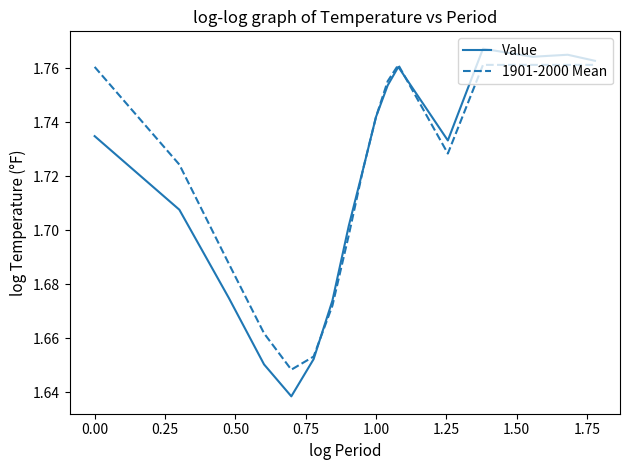

Which series has the widest spread of values?

Value